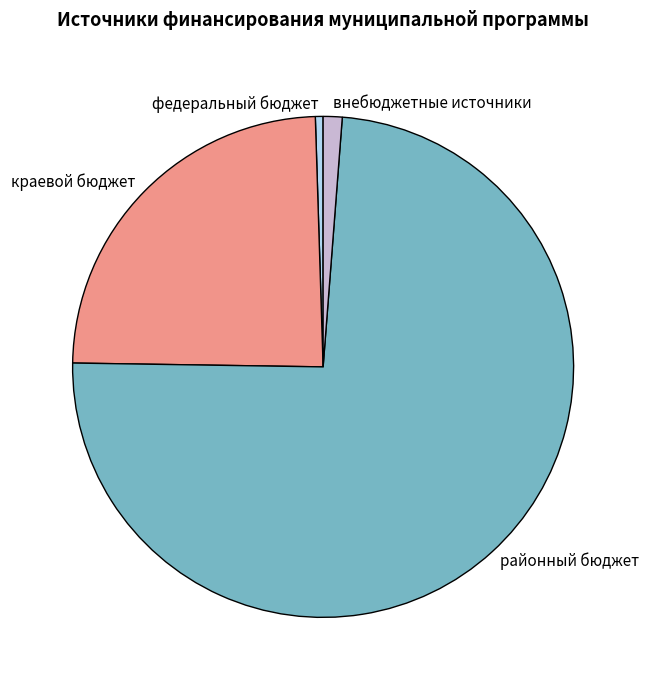

Combined, do краевой бюджет and внебюджетные источники account for over 50%?

No